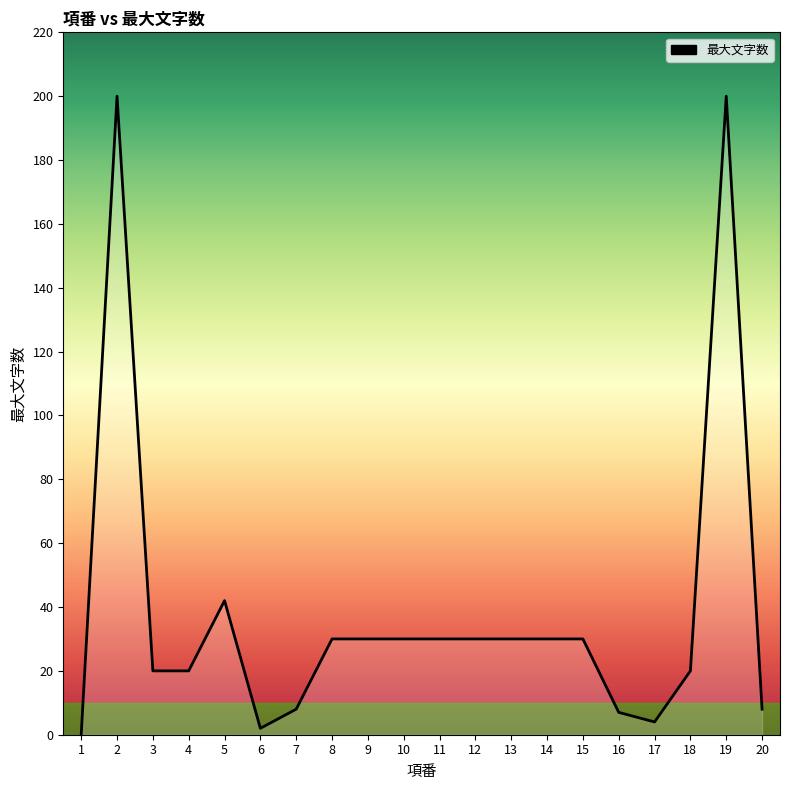

Approximately how many times larger is the value at 5 compared to 12?

1.4